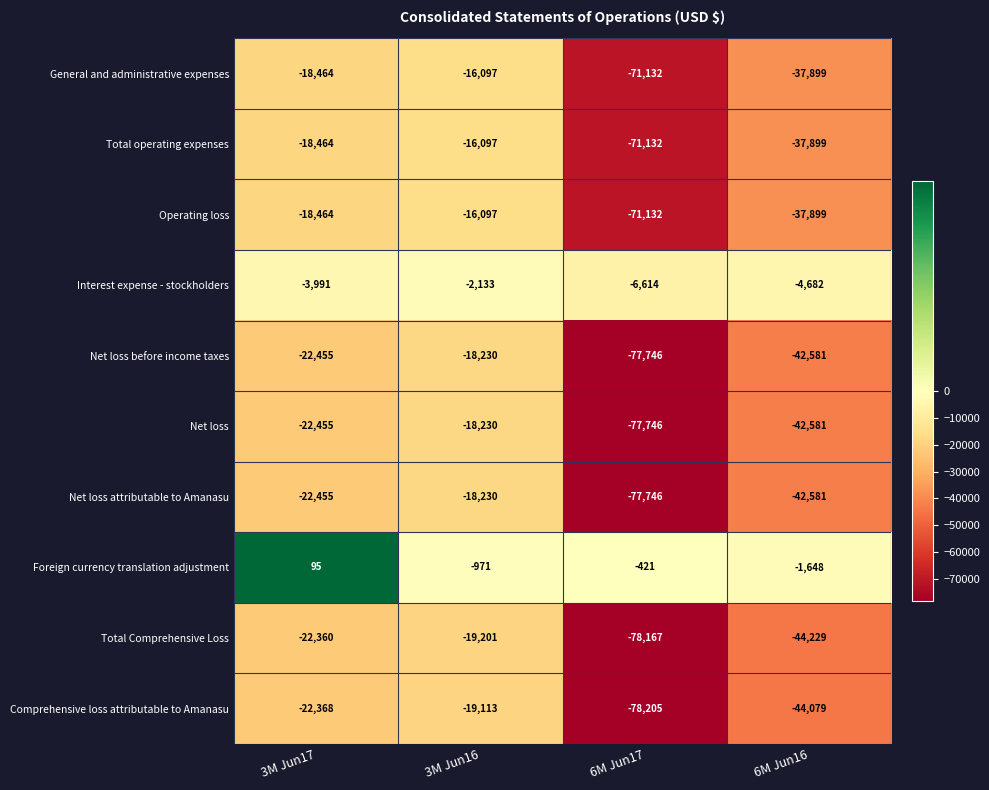

What is the spread (max minus min) of values at 6M Jun16?

42581